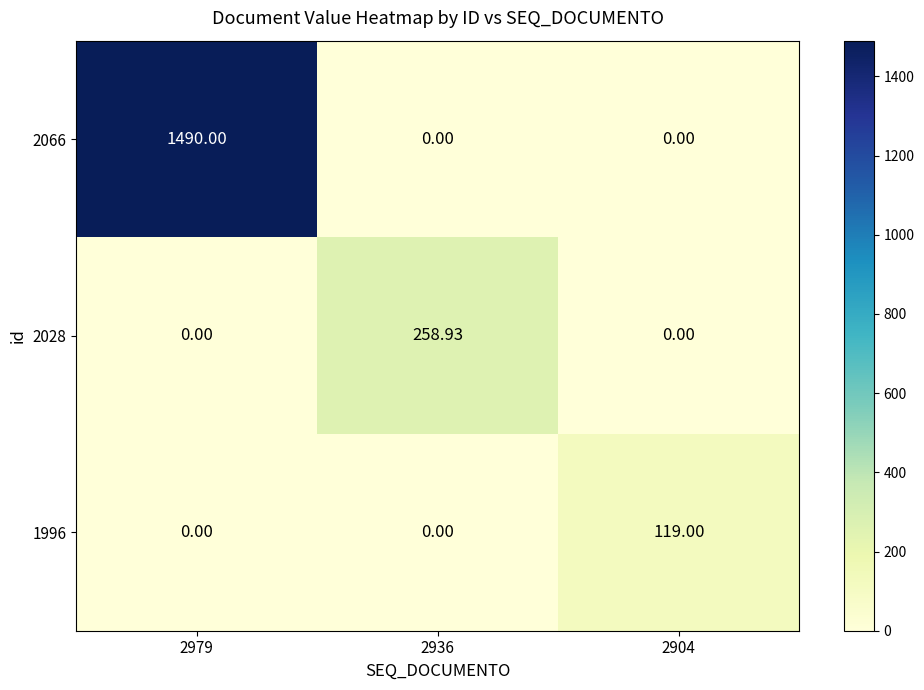

Which series has the largest total across all categories?

2066